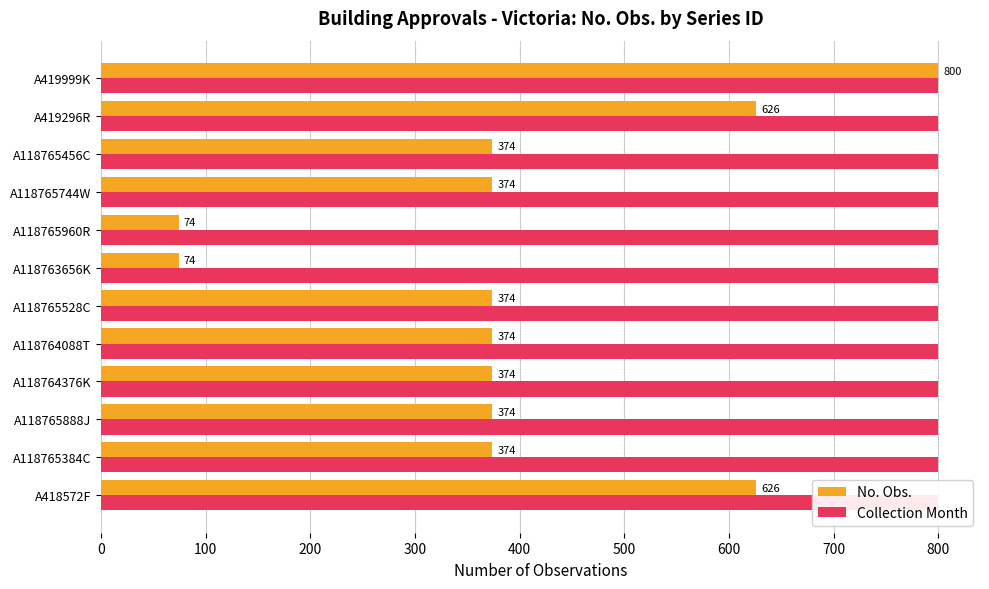

Is the value of No. Obs. at 400 greater than the value of Collection Month at 10?

Yes